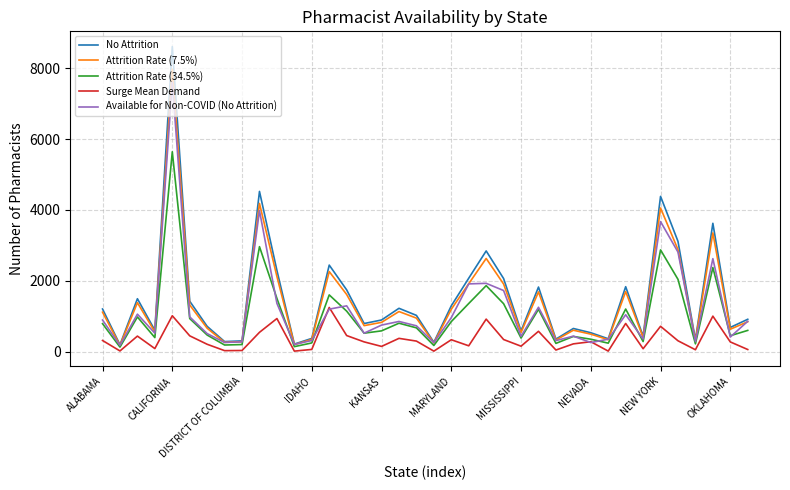

Which series has the largest range (max minus min)?

No Attrition